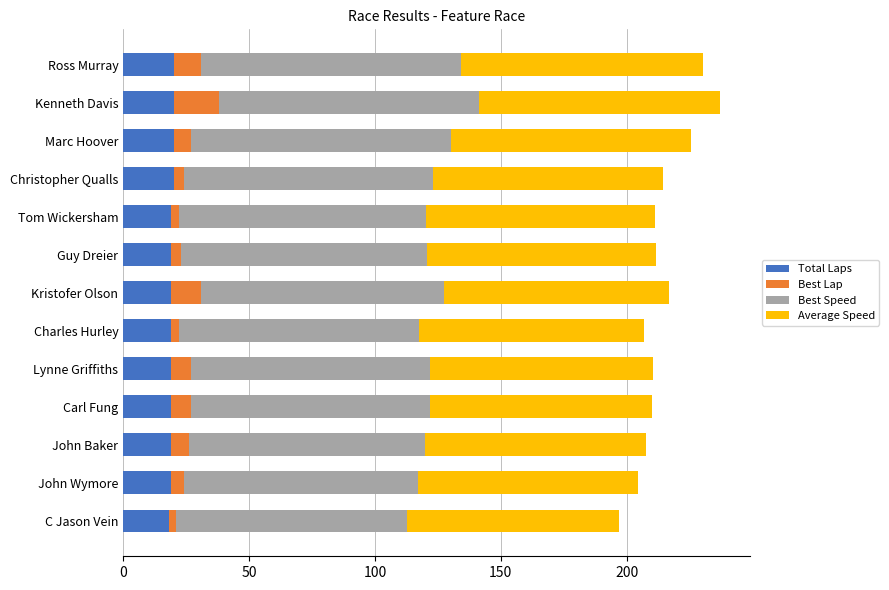

What is the total value across all series at Kenneth Davis?

237.2